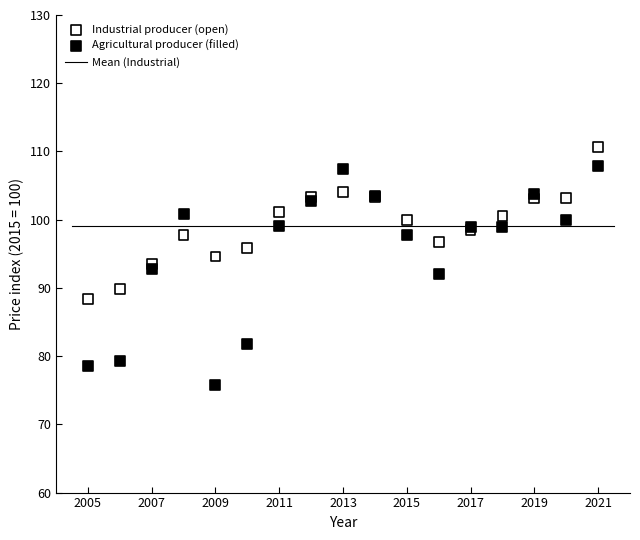

Which series contains the highest Y value?

Industrial producer (open)